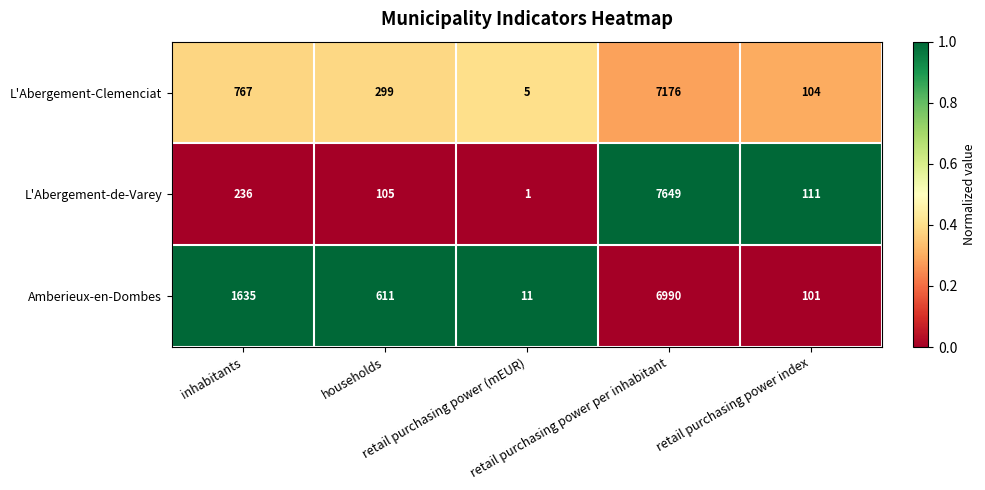

Rank the series by their average value, from lowest to highest.

L'Abergement-de-Varey, L'Abergement-Clemenciat, Amberieux-en-Dombes